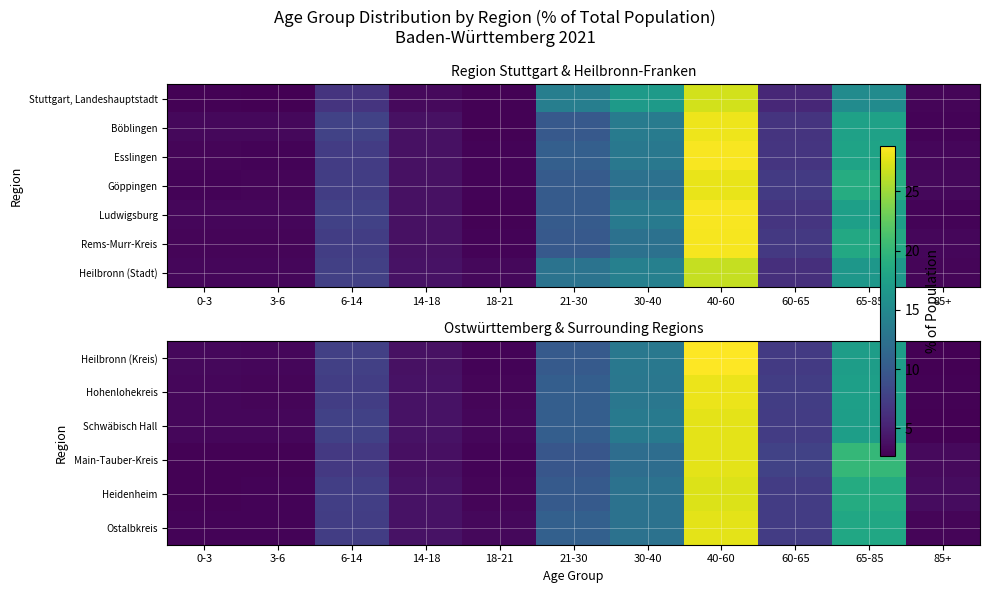

The Heilbronn (Kreis) series shows 8.9 at 65-85. True or false?

False